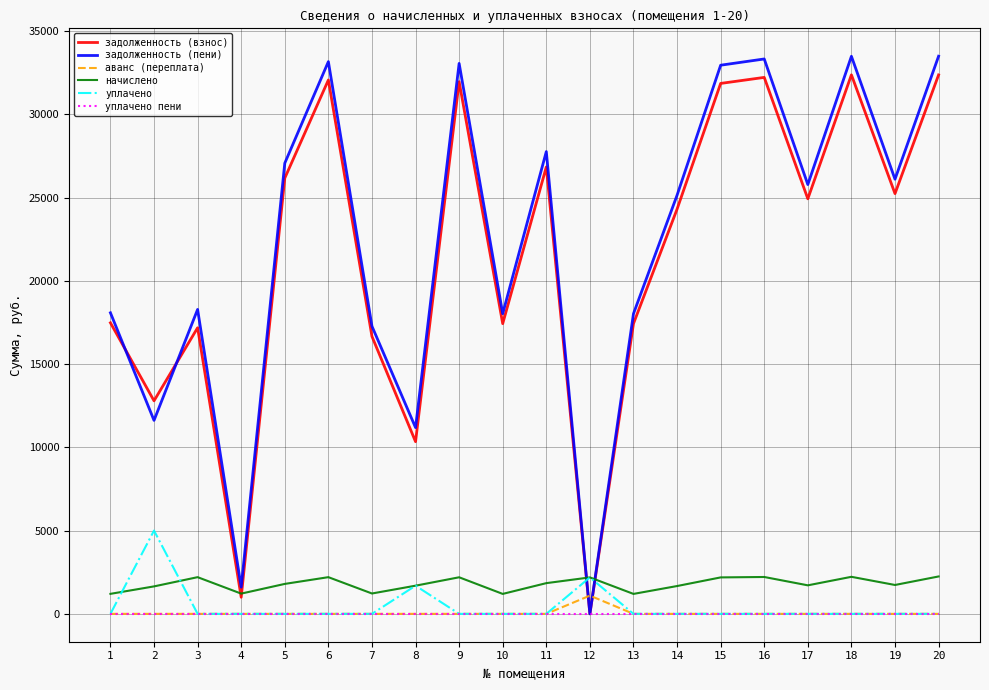

Which series has the largest range (max minus min)?

задолженность (пени)